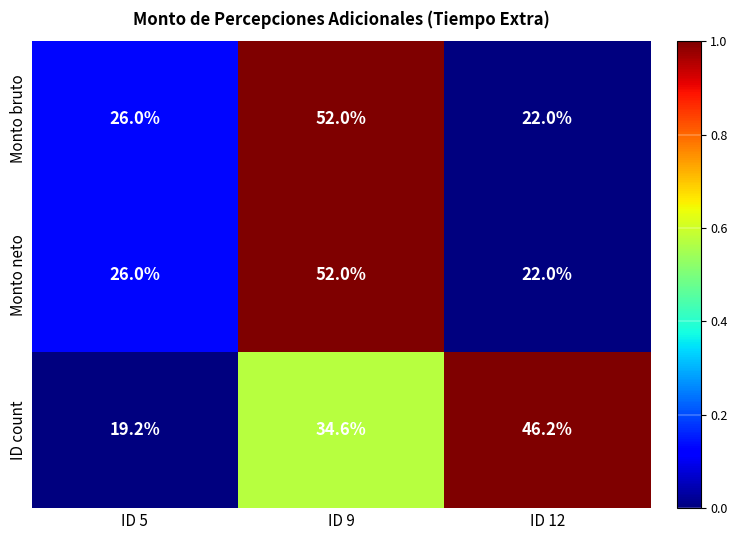

What is the maximum value shown in the chart?

52.0